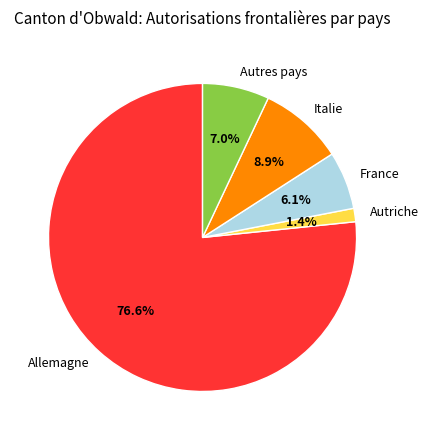

Count the number of slices in the pie.

5